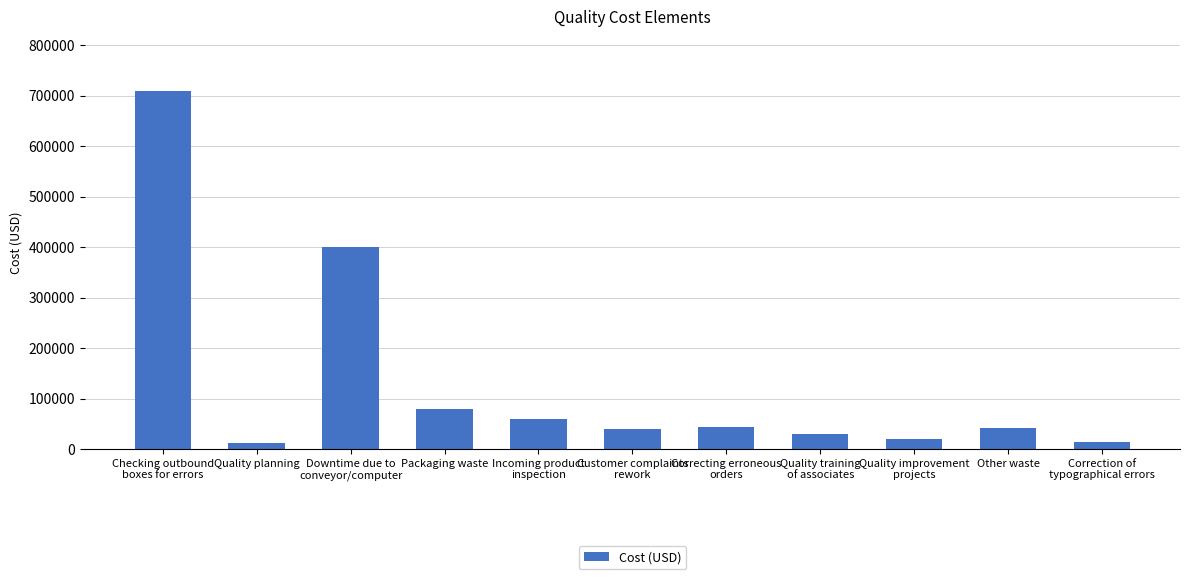

What is the sum of the values at Other waste and Correction of
typographical errors?

55000